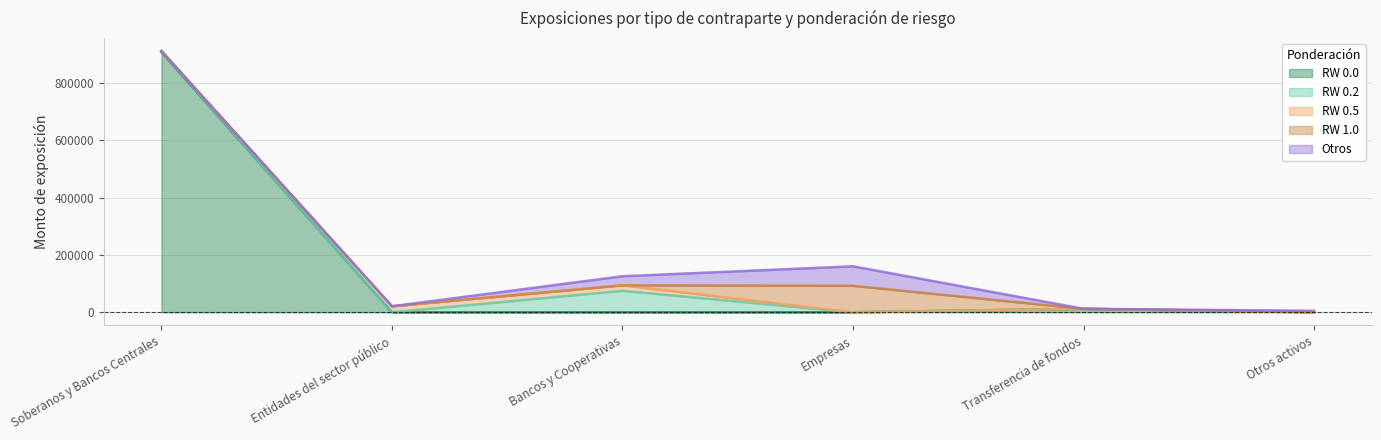

At which label does Otros first exceed 3700?

Bancos y Cooperativas